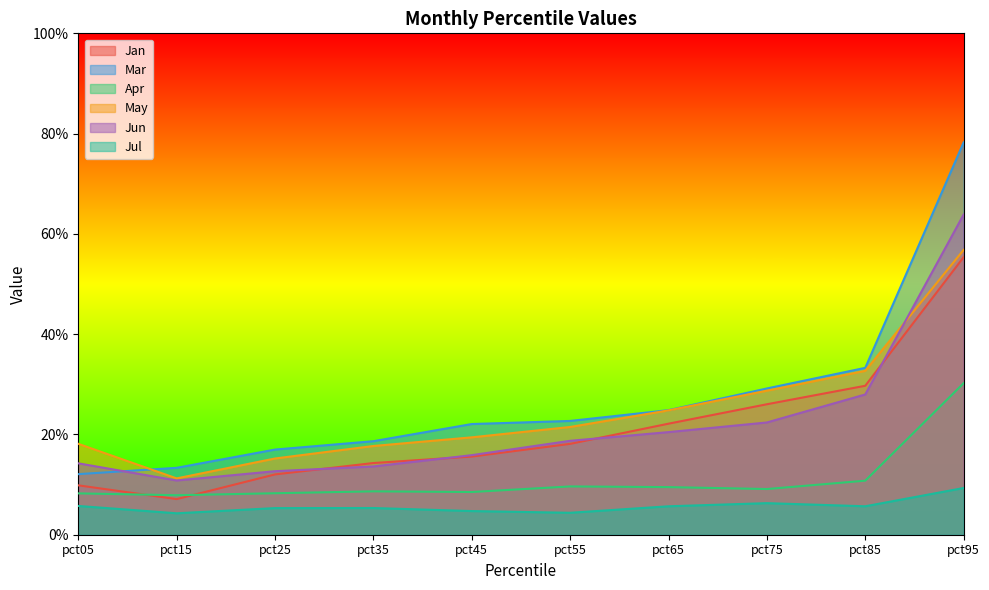

Between pct75 and pct25, which is larger?

pct75